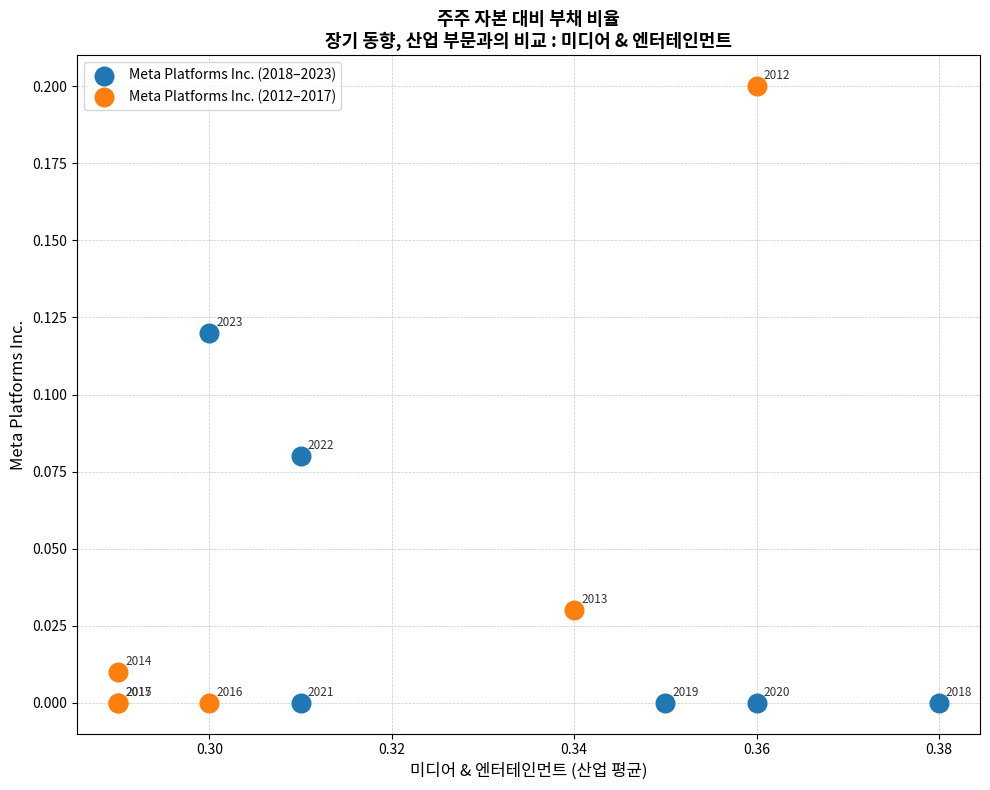

Which series has the largest Y range (max minus min)?

Meta Platforms Inc. (2012–2017)